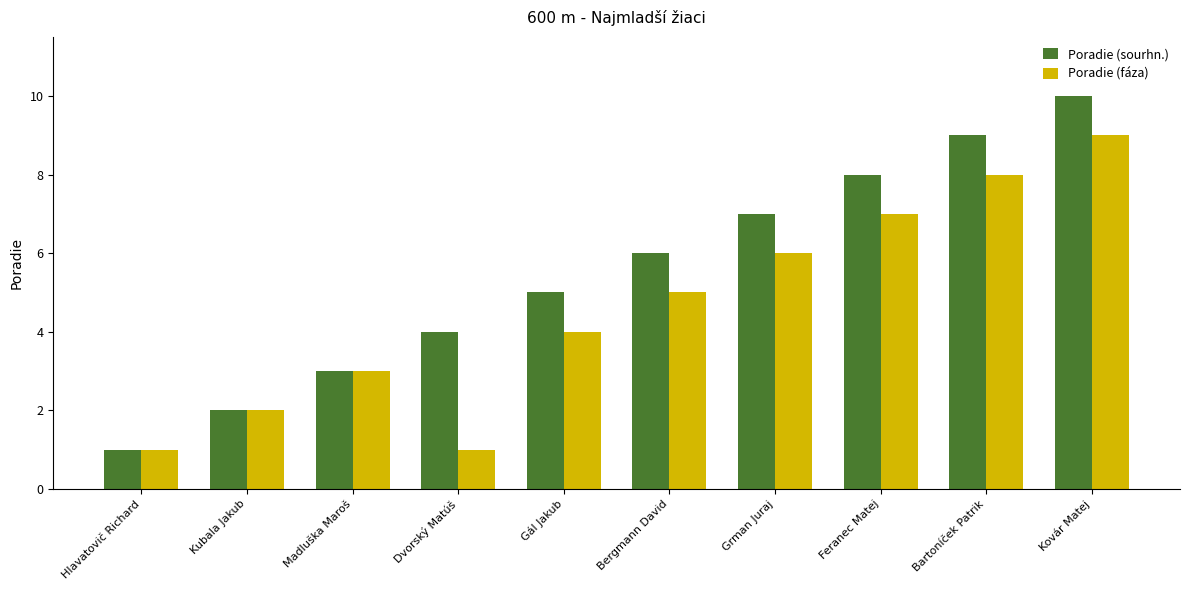

True or false: Poradie (sourhn.) has a value of 9 at Gál Jakub.

False